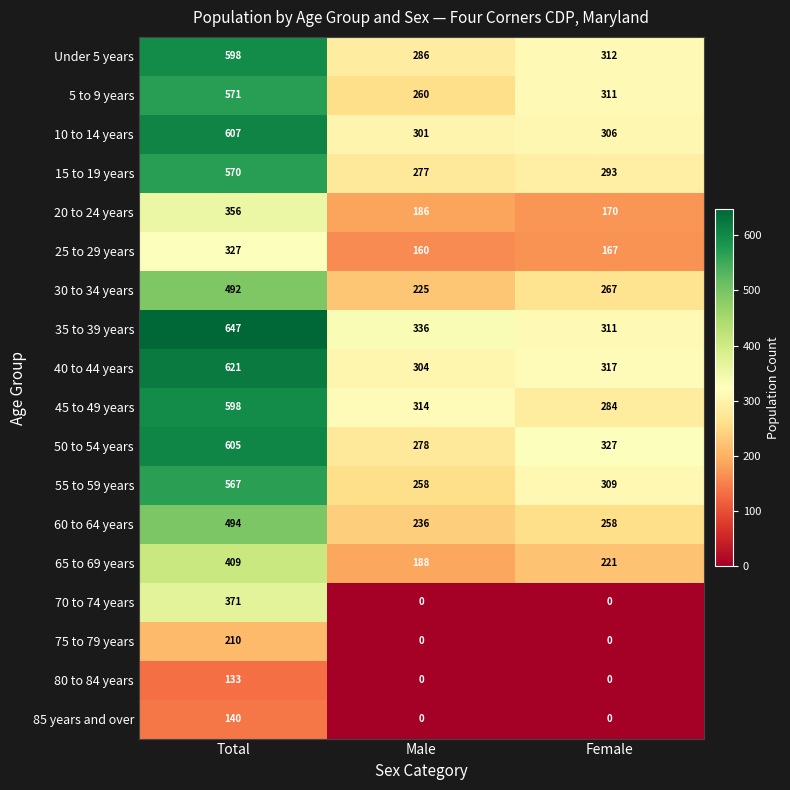

What is the approximate value of 30 to 34 years at Female?

267